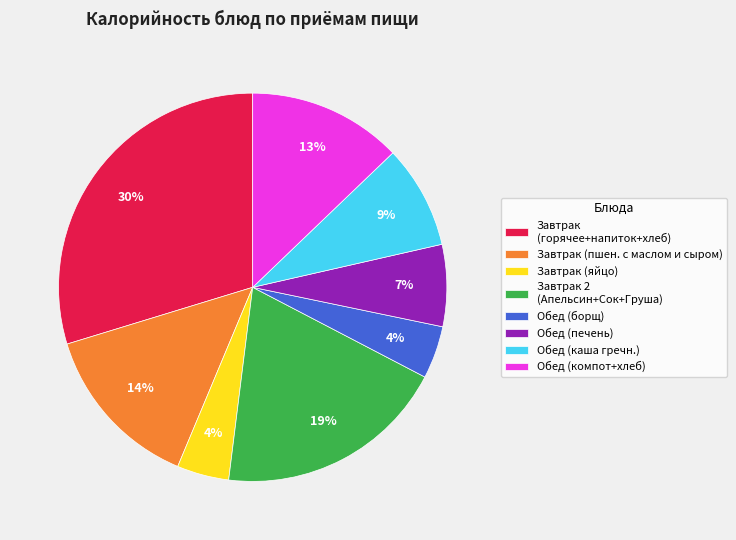

Does any single category account for the majority?

No